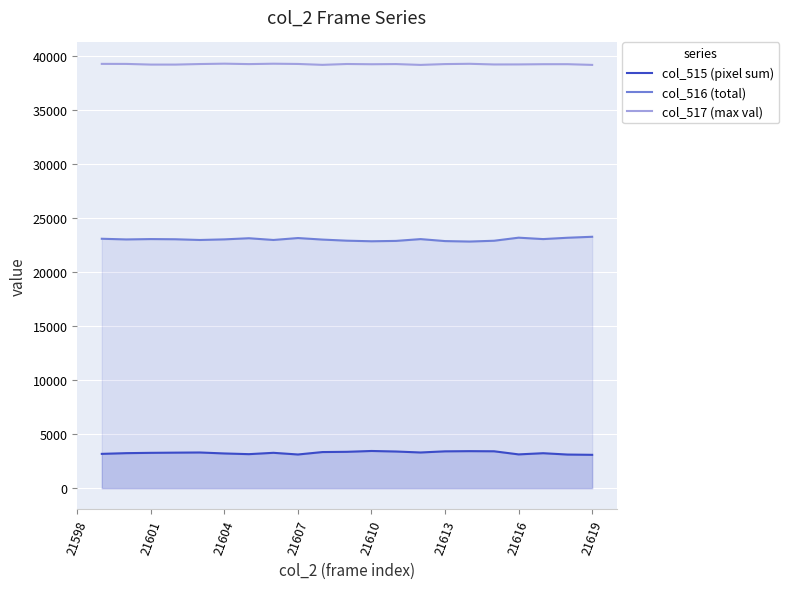

In col_517 (max val), how many points are higher than both neighbors (excluding endpoints)?

6